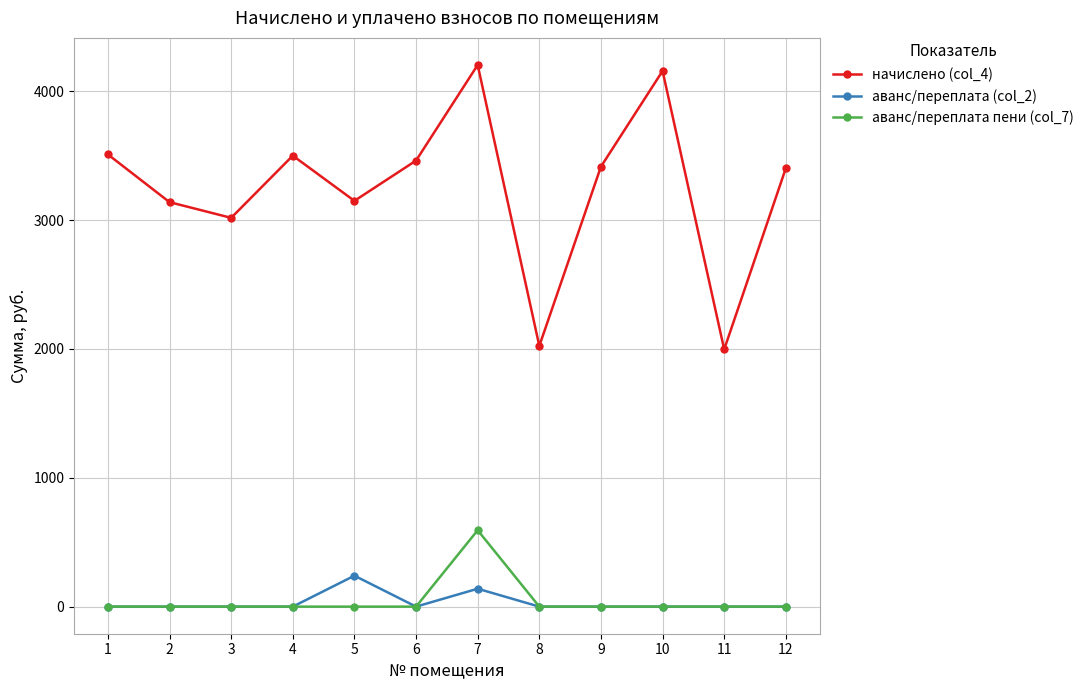

True or false: аванс/переплата пени (col_7) and начислено (col_4) intersect in this chart.

False